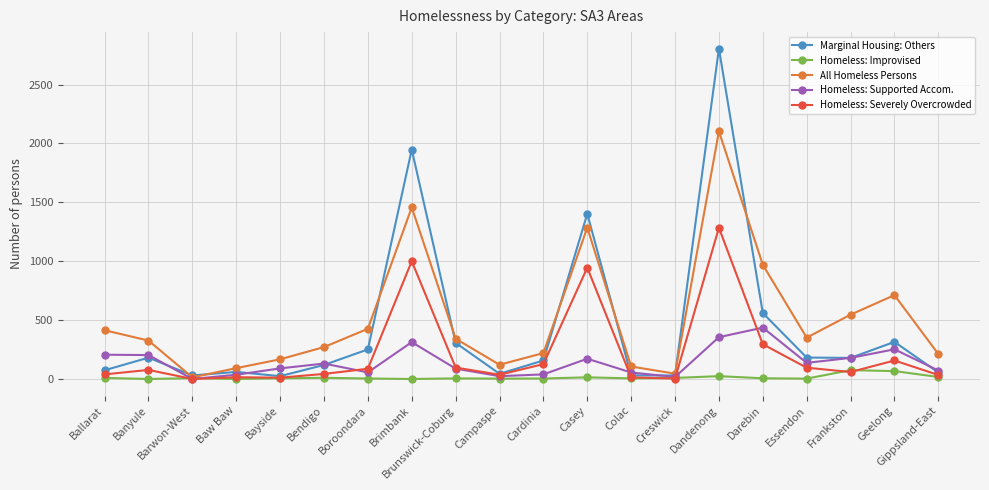

Does the chart have visible grid lines?

Yes